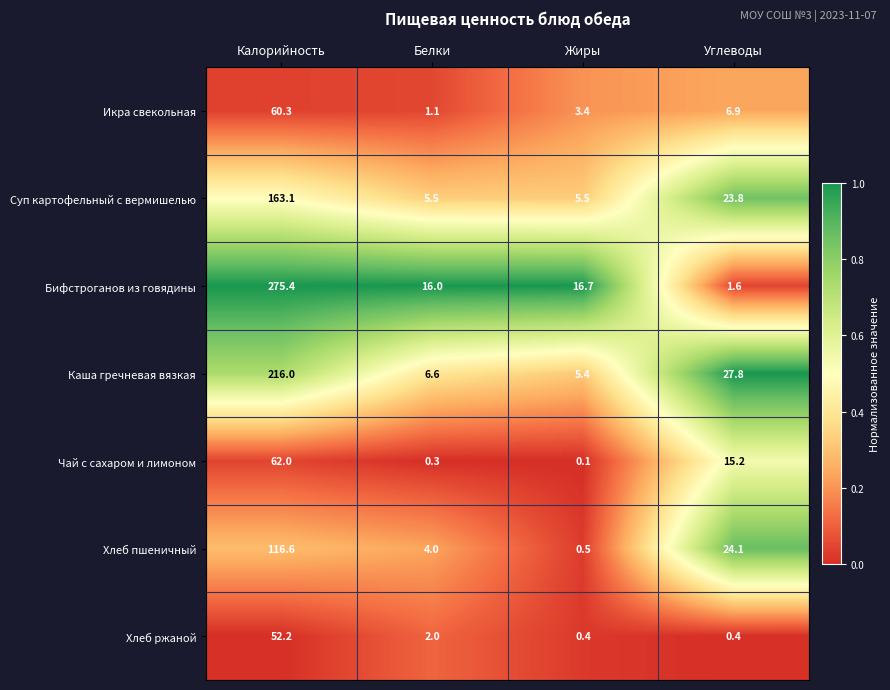

Is the value of Хлеб ржаной at Белки greater than the value of Чай с сахаром и лимоном at Белки?

Yes